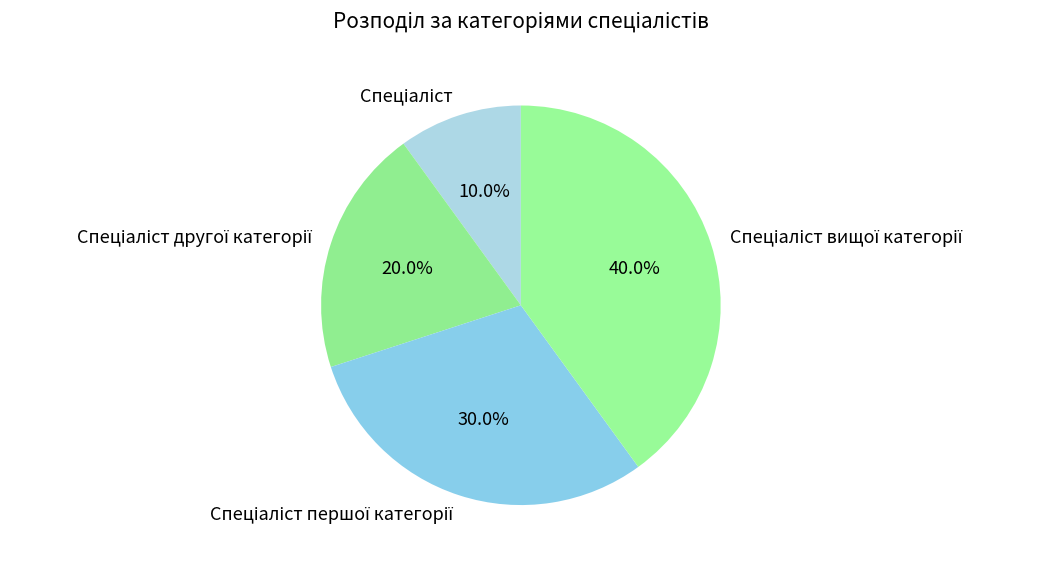

To the nearest percent, what is the difference between the largest and smallest slice percentages?

30%